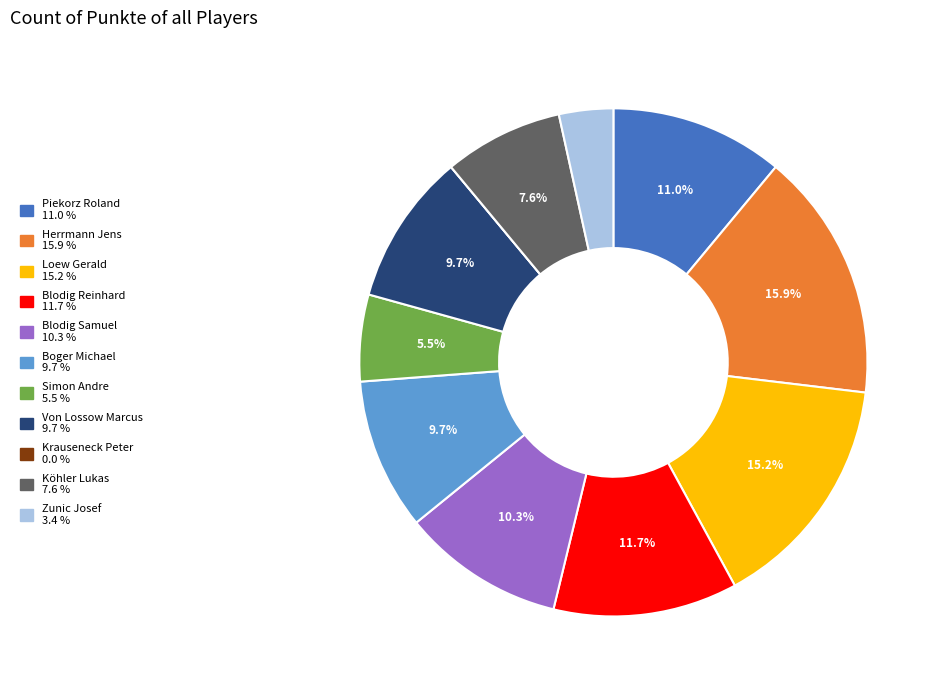

Approximately how many times larger is the value at Zunic Josef compared to Blodig Reinhard?

0.3